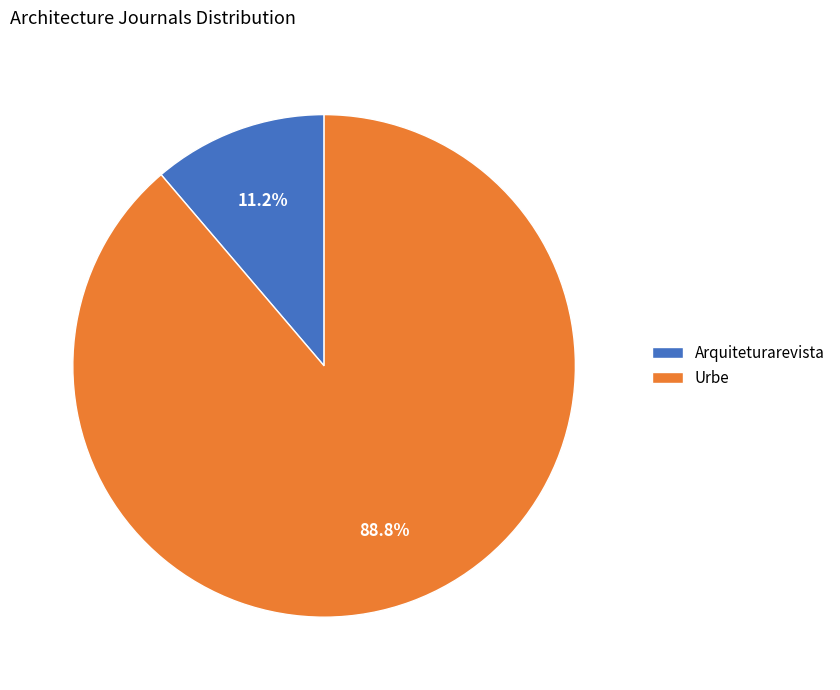

Which category has the smallest portion of the pie?

Arquiteturarevista